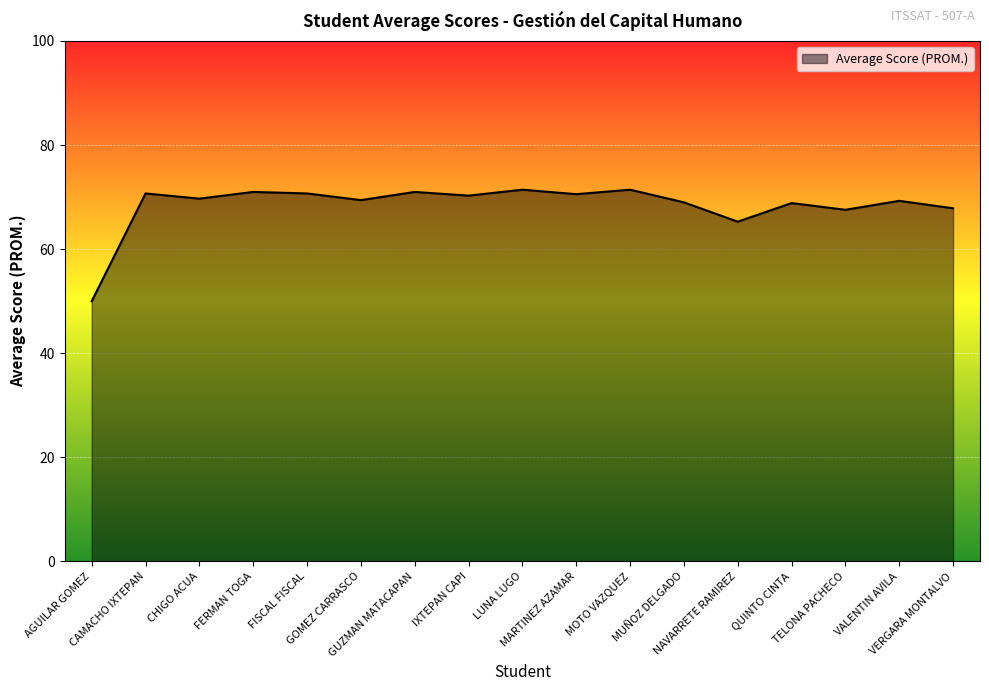

What is the greatest value displayed?

71.4